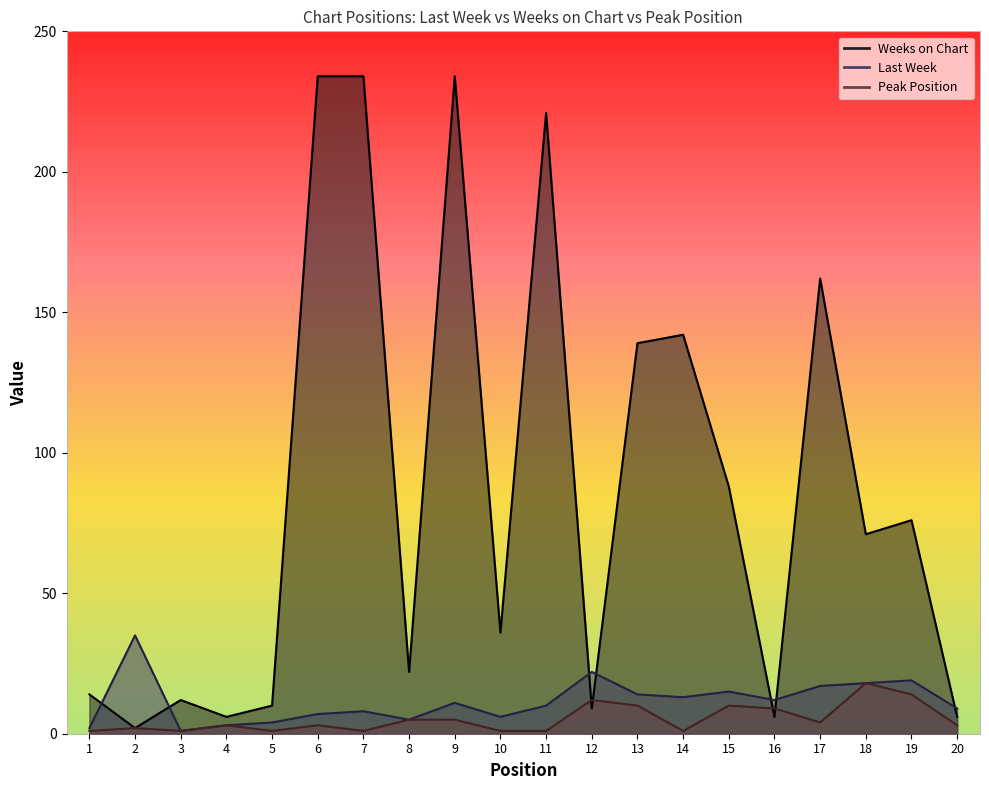

What is the total value across all series at 9?

250